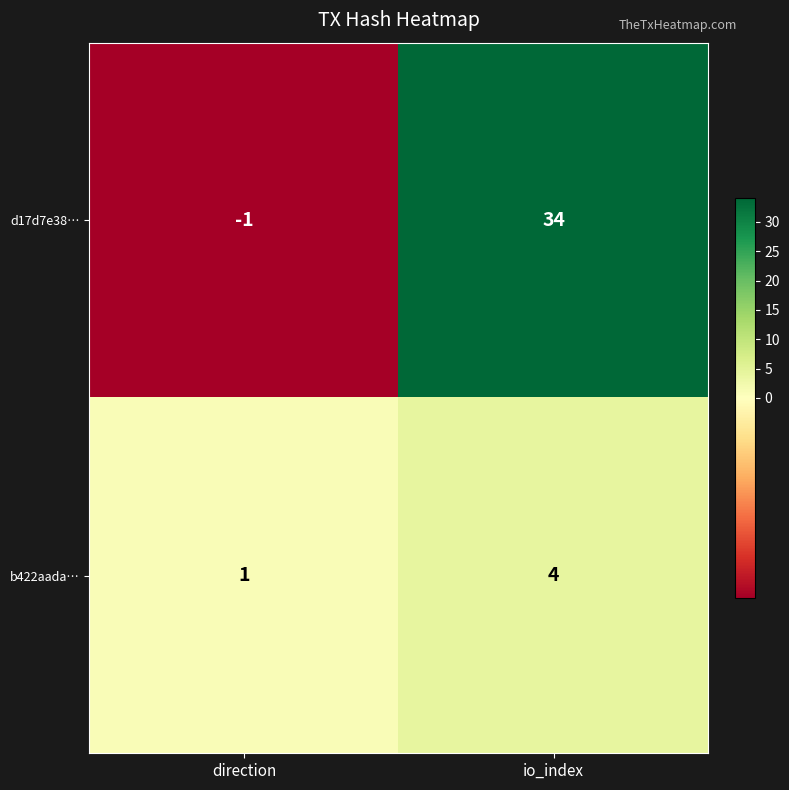

What is the sum of all b422aada… values?

5